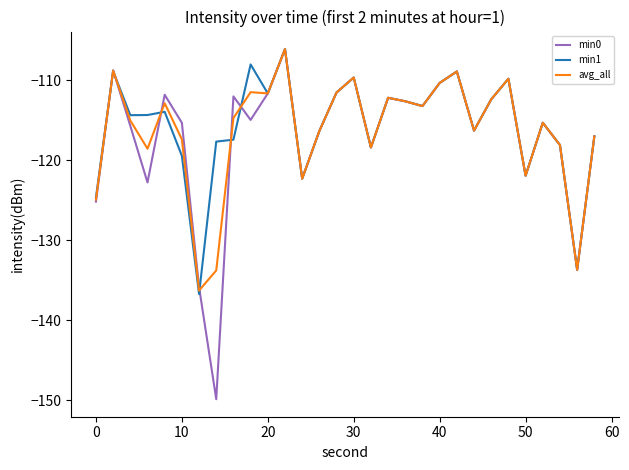

What is the difference between the maximum and second lowest values in the min1 series?

27.6